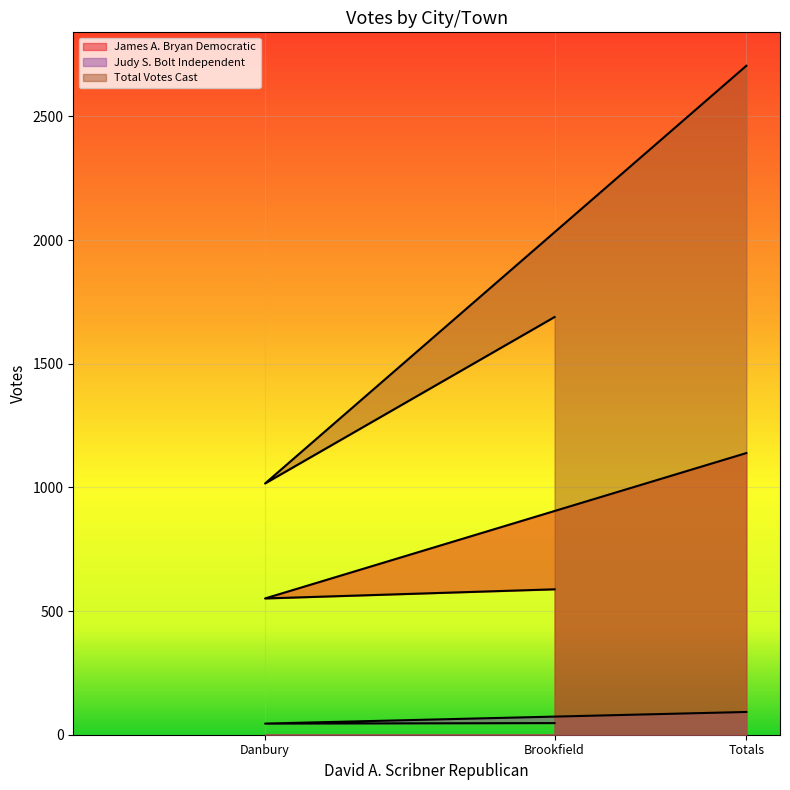

What is the smallest value displayed?

45